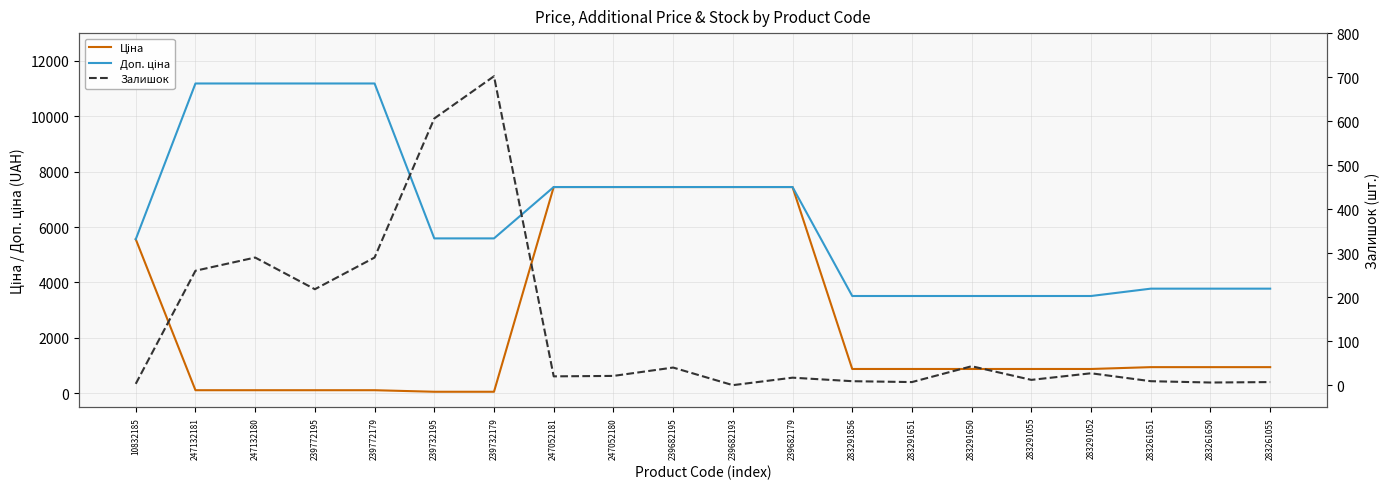

How many lines are shown in the chart?

3